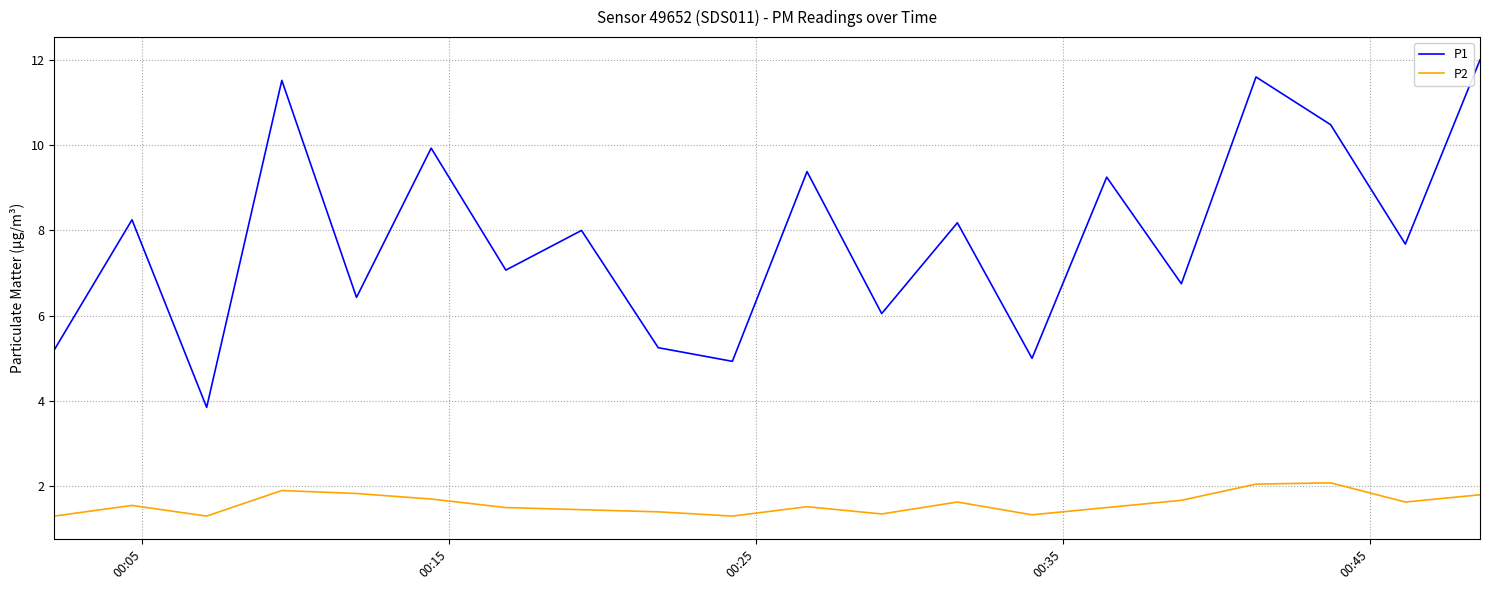

Which series has the largest total across all categories?

P1